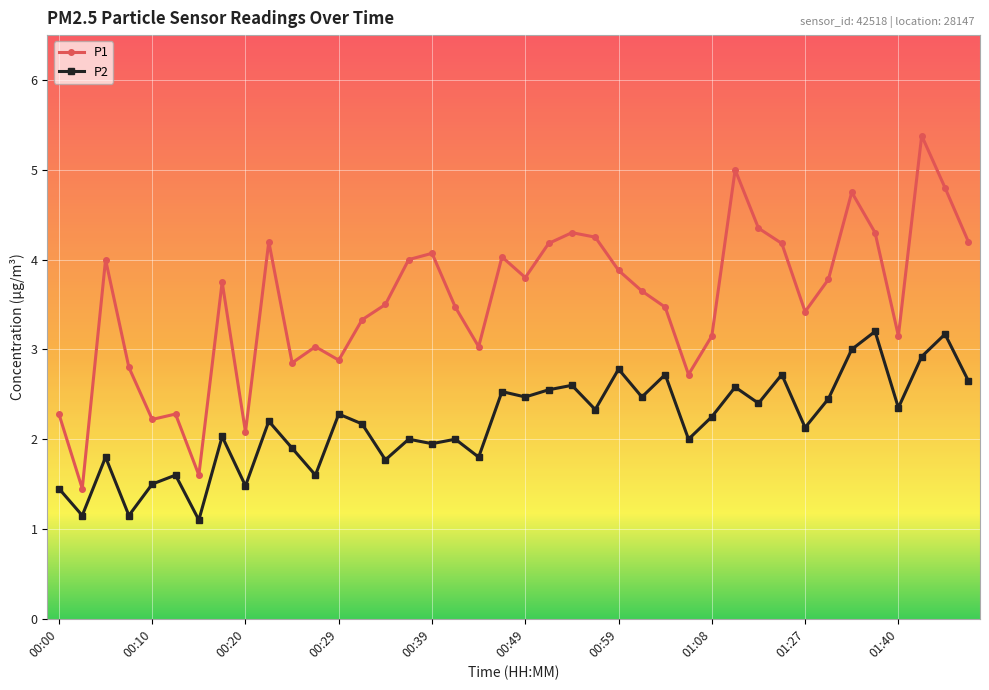

At how many categories does at least one series exceed 1?

40